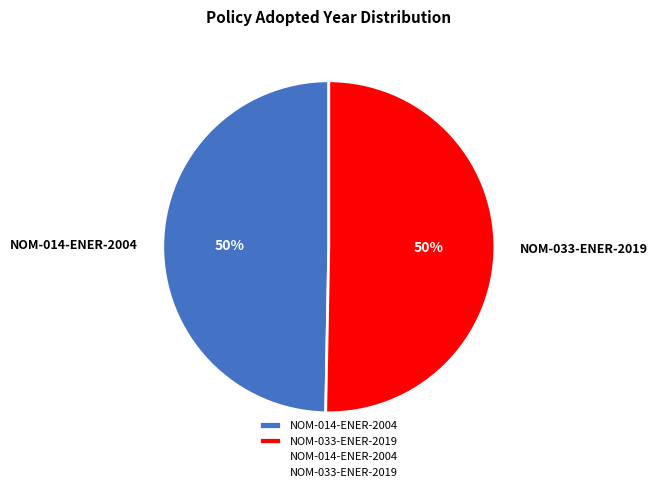

True or false: NOM-014-ENER-2004 accounts for 57% of the total.

False